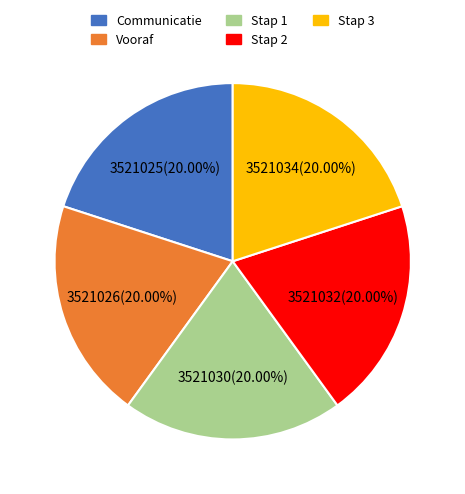

True or false: Communicatie accounts for 30% of the total.

False